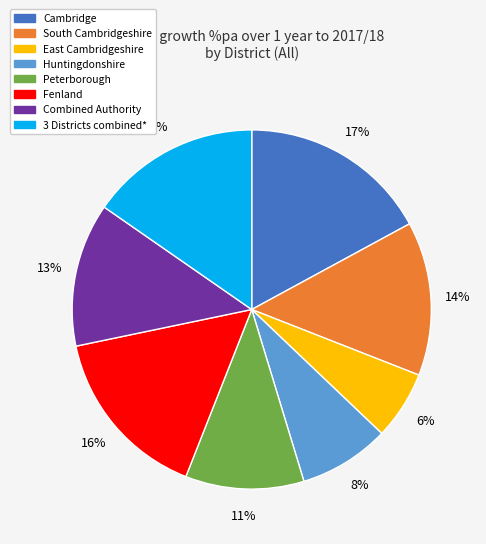

Does Combined Authority represent more than half of the total?

No